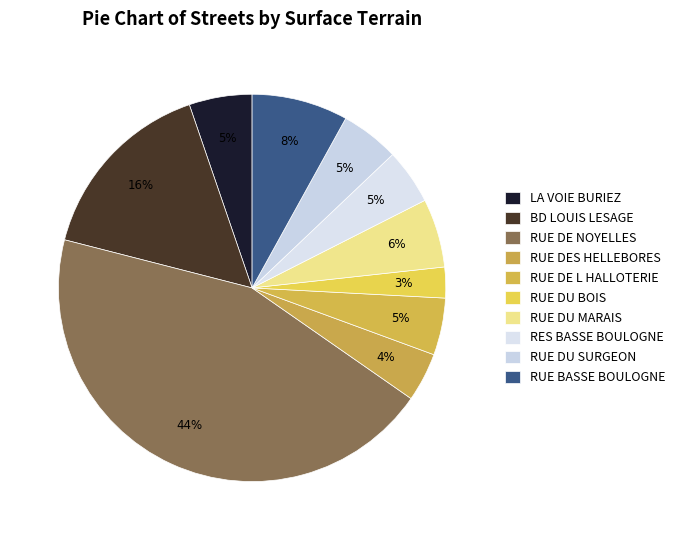

To the nearest percent, what is the difference between the largest and smallest slice percentages?

42%